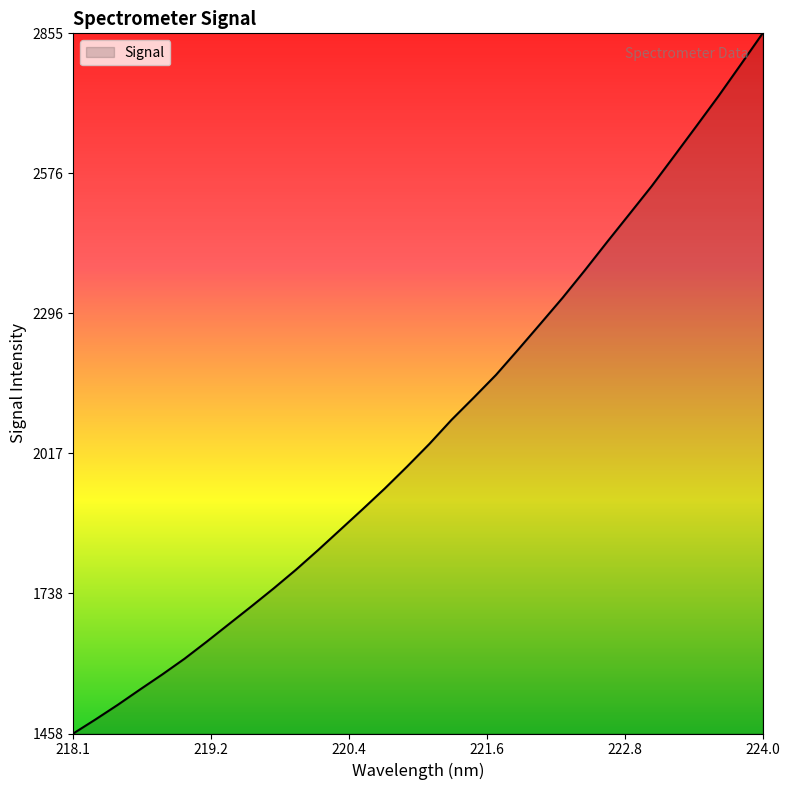

How many values are below 2035?

16